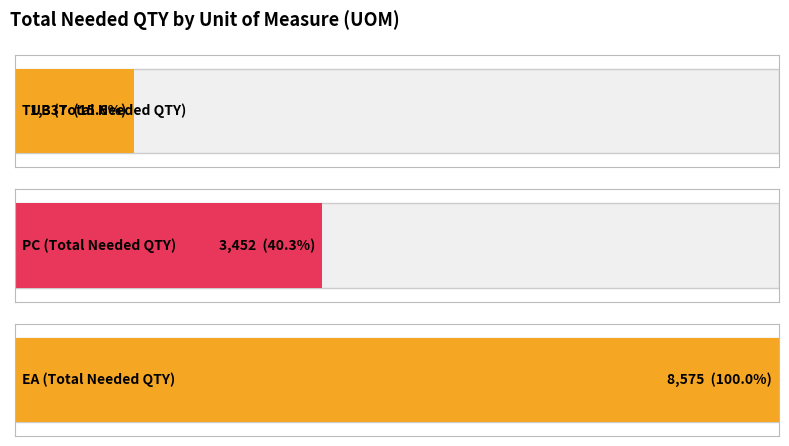

Count the number of data series in this chart.

1